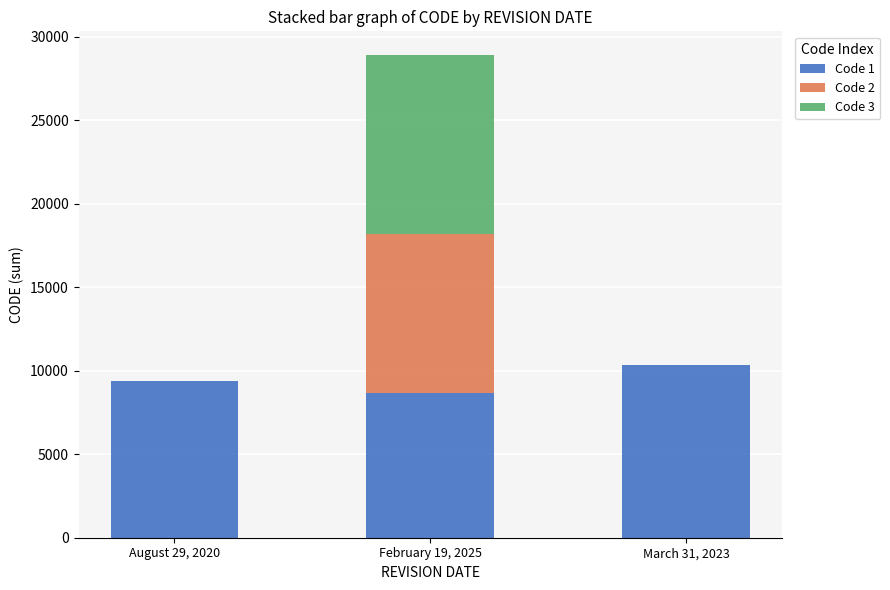

Are the bars grouped side by side (vs. stacked)?

No